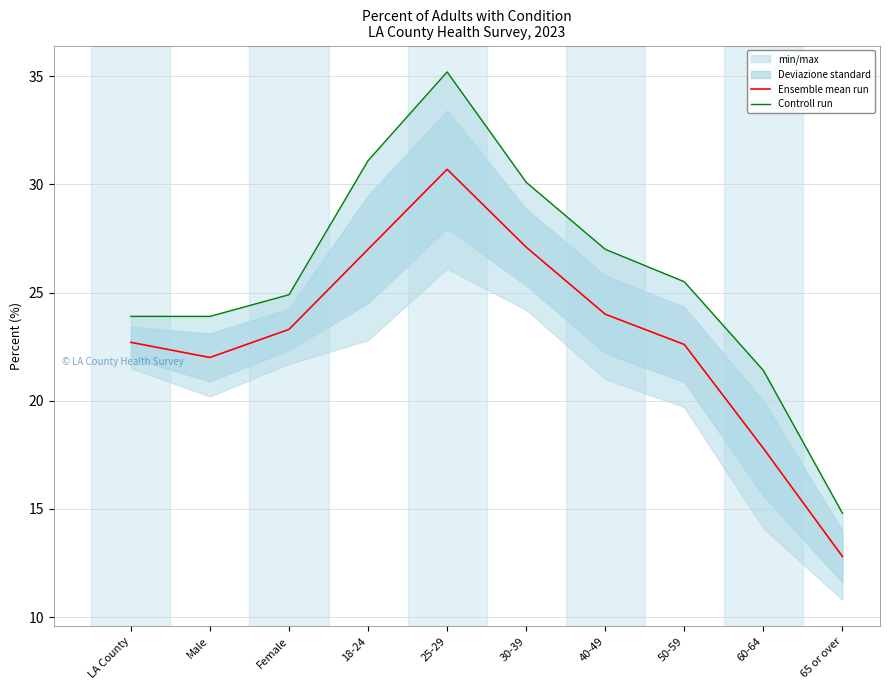

Which category has the lowest value in the Controll run series?

65 or over